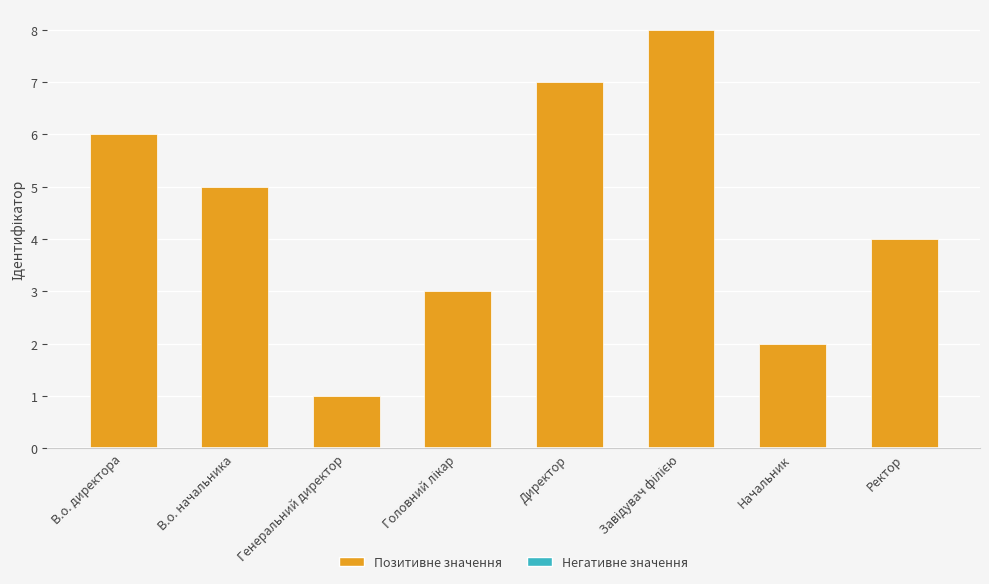

True or false: the data shows 5 at В.о. начальника.

True